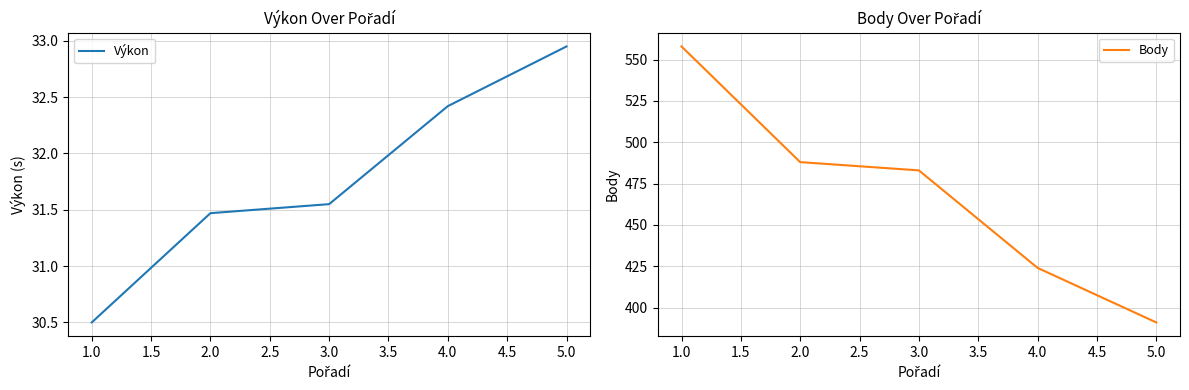

What is the difference between the maximum and minimum values in the Výkon series?

2.5